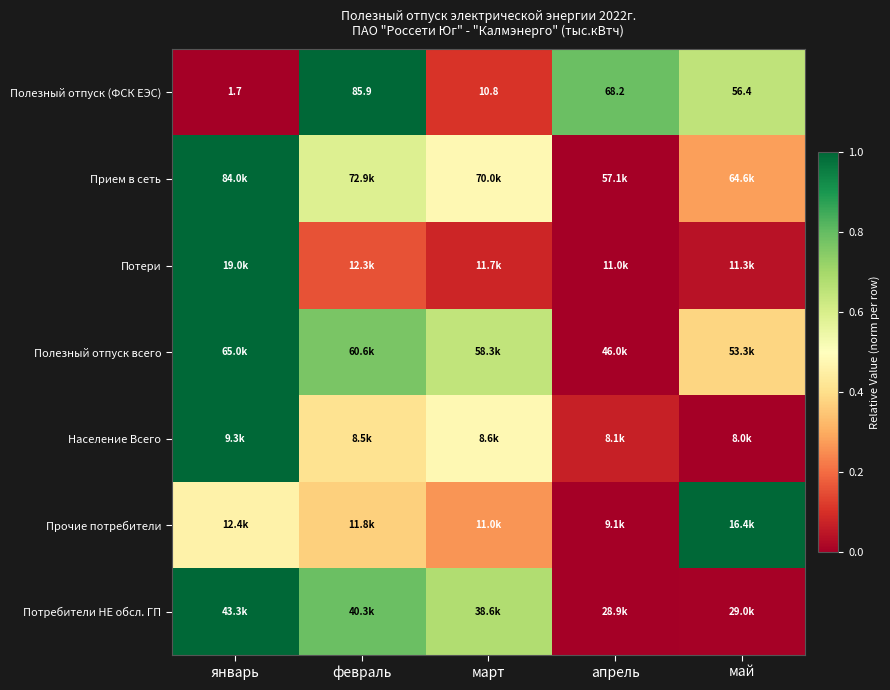

Where does the Полезный отпуск (ФСК ЕЭС) series first go above 56?

февраль